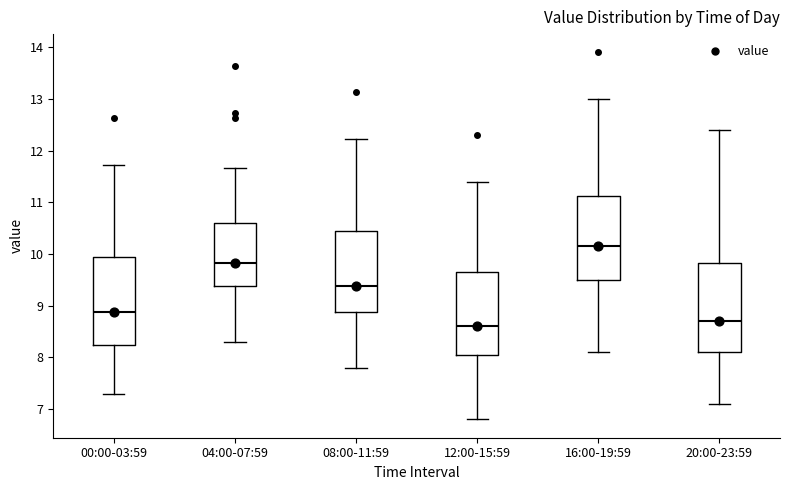

Reading left to right, transcribe this box plot: for each box, give where its median line is, the range the box spans, and where its two whiskers end, as read against the y-axis. The values are not printed on the chart, so give them approximately, as read against the axis.

00:00-03:59: median 8.9, box 8.2 to 9.9, whiskers 7.3 to 11.7
04:00-07:59: median 9.8, box 9.4 to 10.6, whiskers 8.3 to 11.7
08:00-11:59: median 9.4, box 8.9 to 10.4, whiskers 7.8 to 12.2
12:00-15:59: median 8.6, box 8.1 to 9.7, whiskers 6.8 to 11.4
16:00-19:59: median 10.2, box 9.5 to 11.1, whiskers 8.1 to 13.0
20:00-23:59: median 8.7, box 8.1 to 9.8, whiskers 7.1 to 12.4